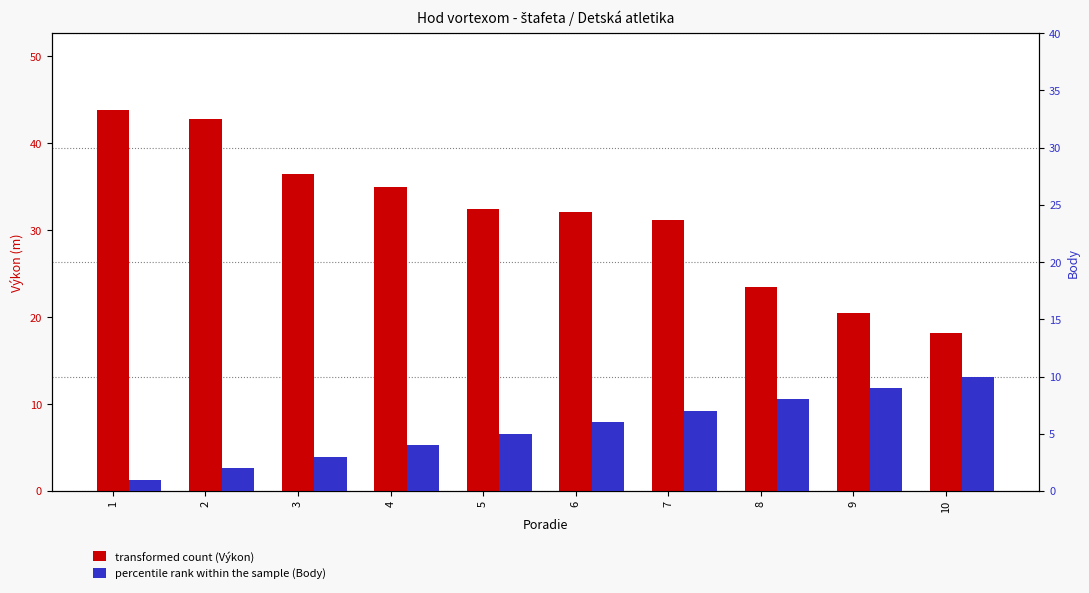

At which label does Výkon (m) reach its peak?

1